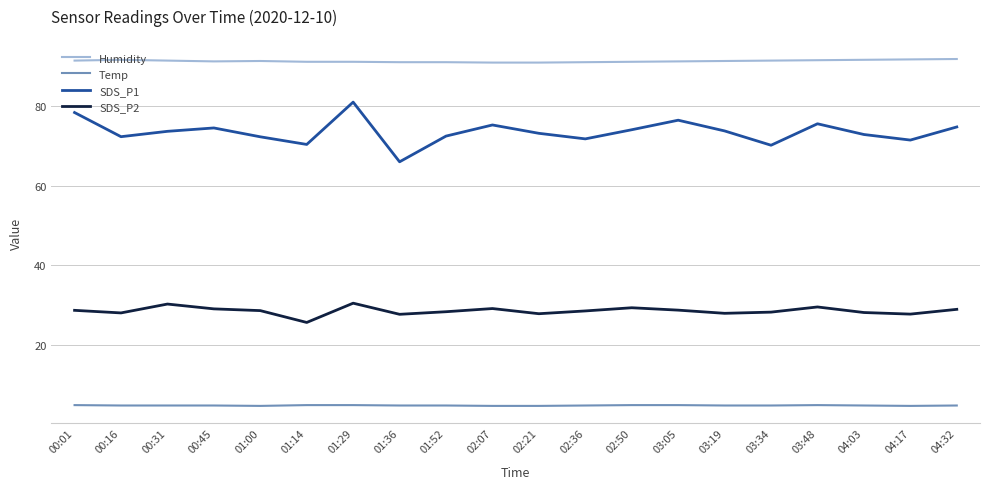

How many lines are shown in the chart?

4